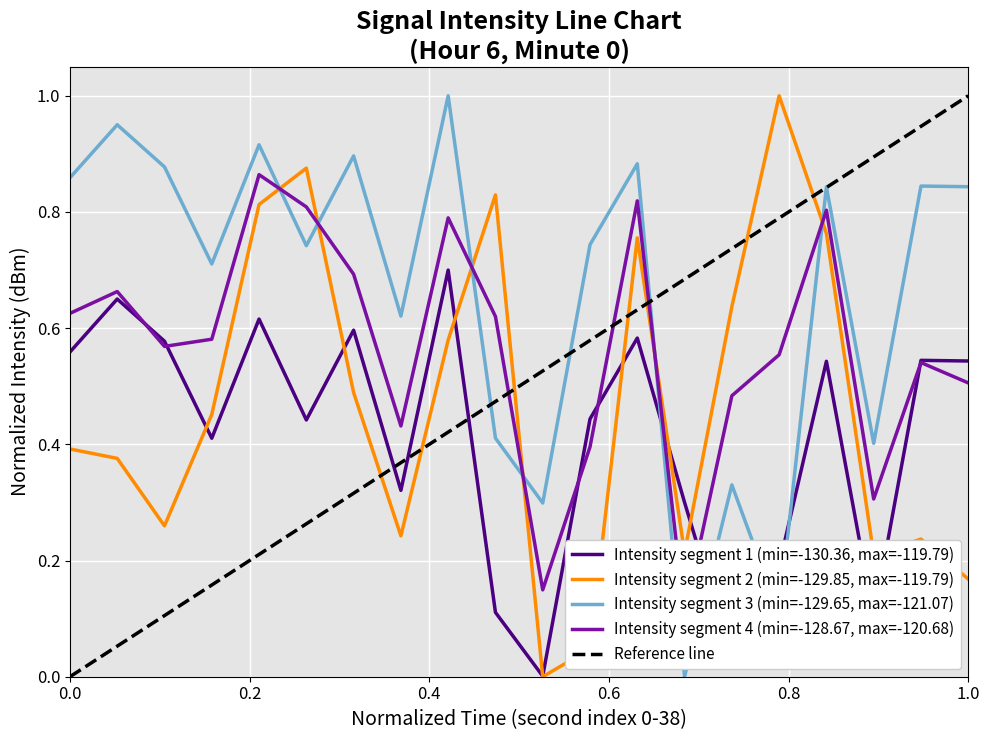

Which series ends up on top after the final intersection of Intensity segment 3 (min=-129.65, max=-121.07) and Intensity segment 2 (min=-129.85, max=-119.79)?

Intensity segment 3 (min=-129.65, max=-121.07)